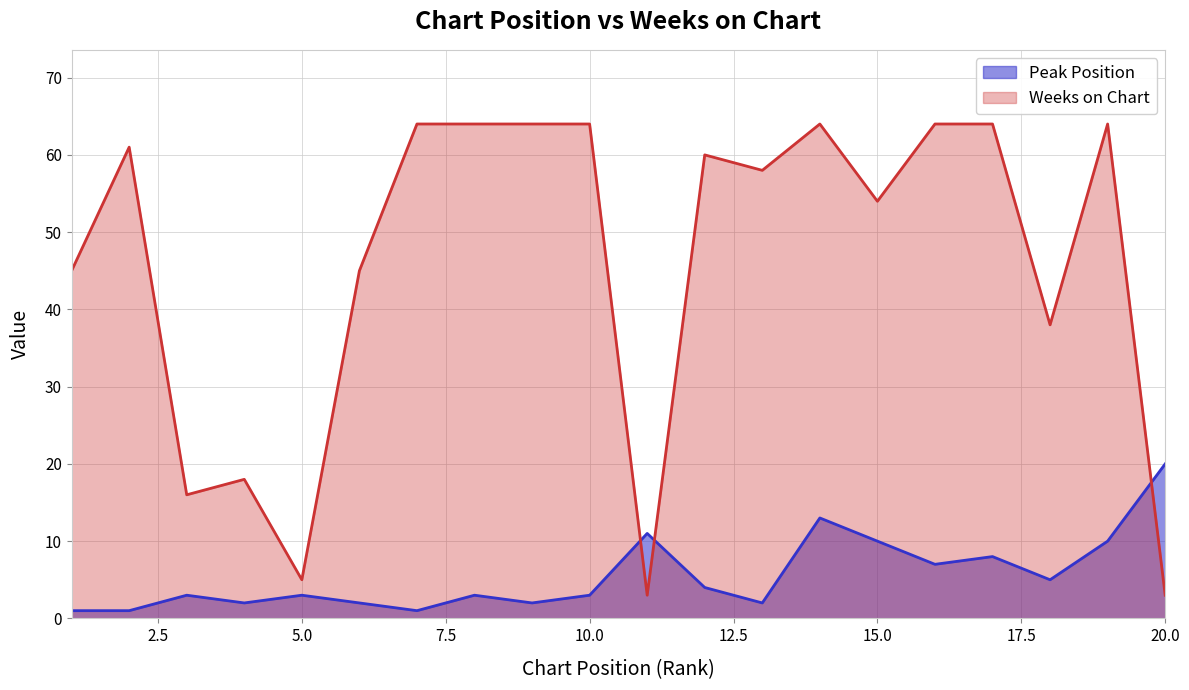

What is the maximum value shown in the chart?

64